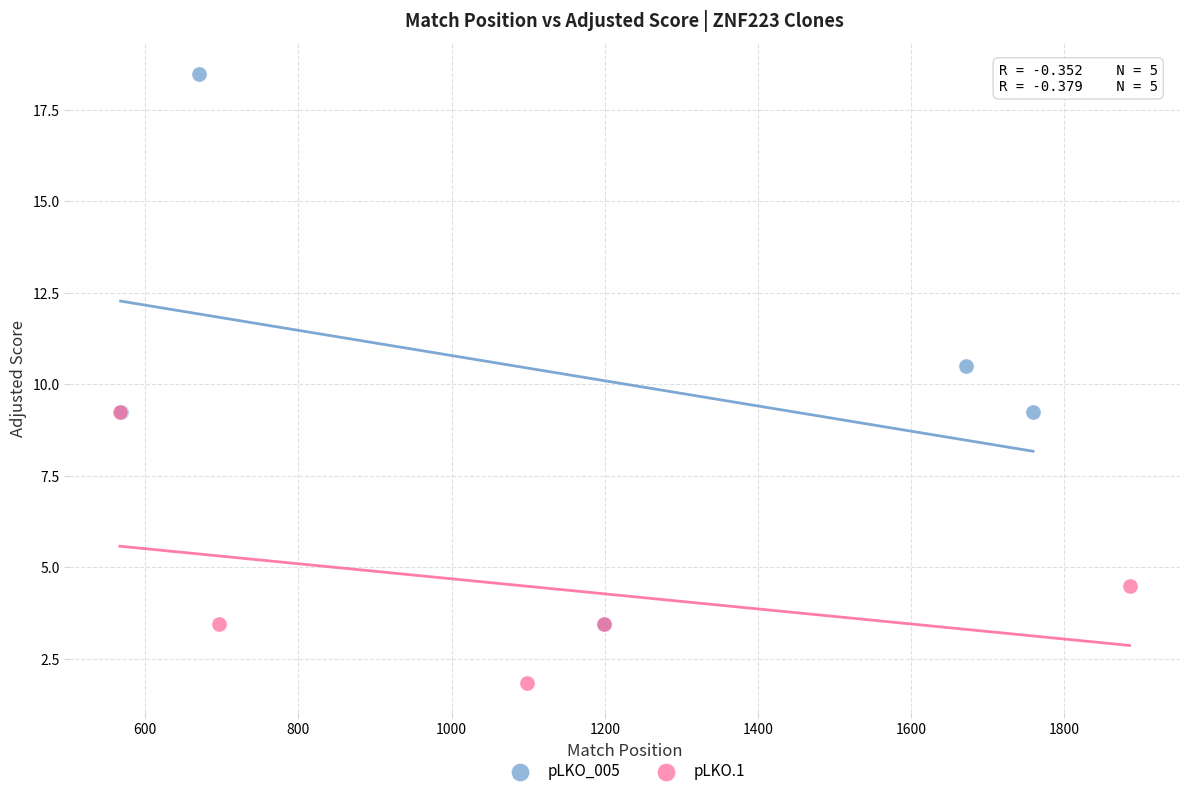

Which series reaches the minimum Y coordinate?

pLKO.1